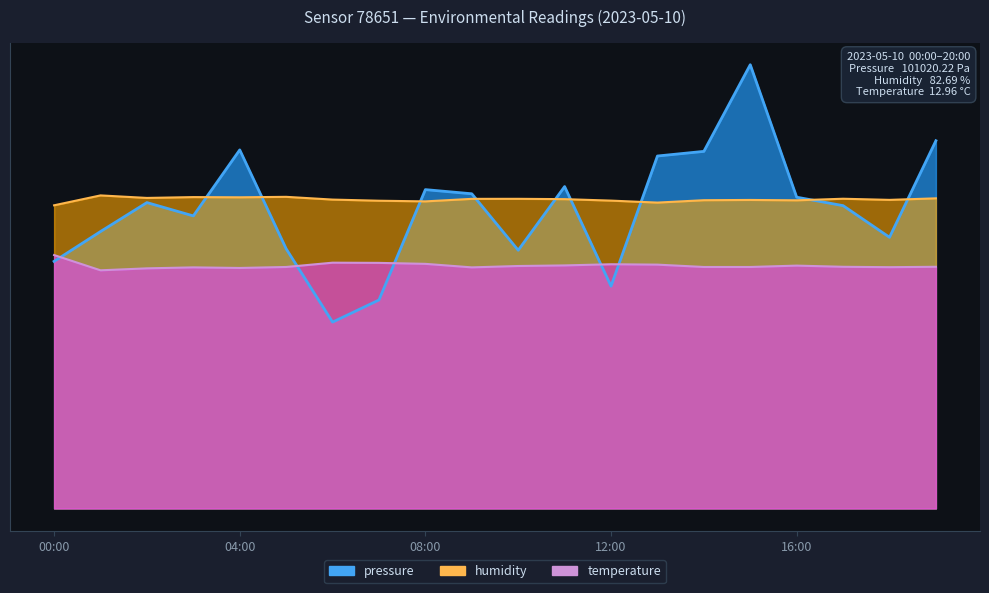

At which label is temperature closest to 10?

12:00